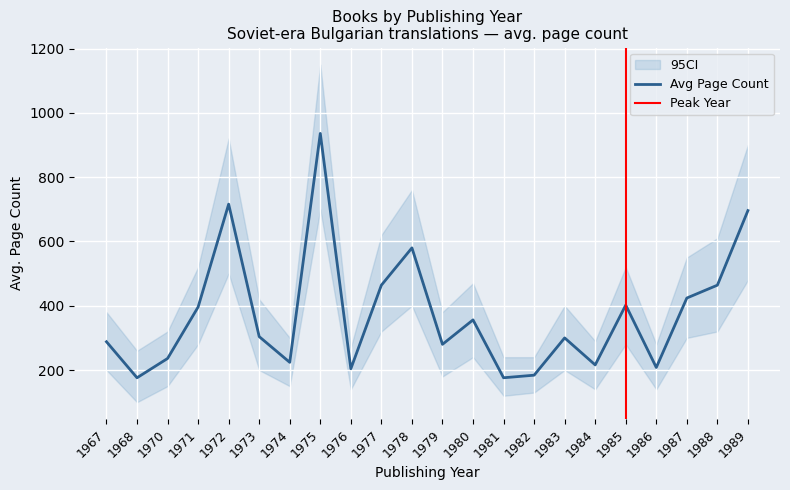

Which series has the widest spread of values?

ci_upper